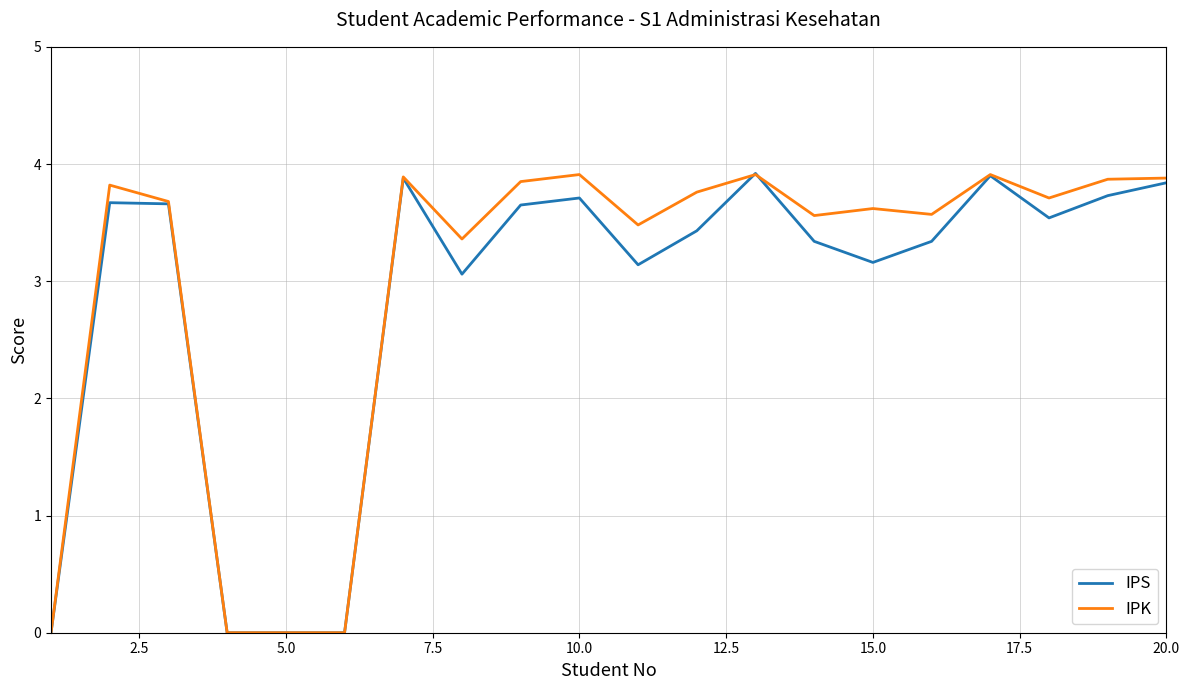

Which series has the largest total across all categories?

IPK